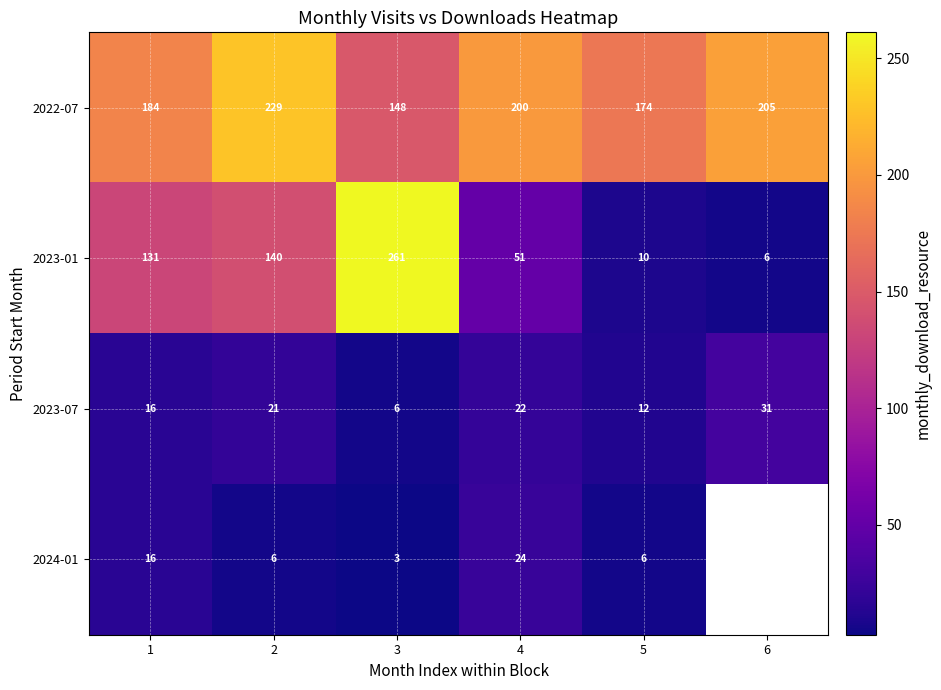

What is the difference between the 2024-01 values at 4 and 3?

21